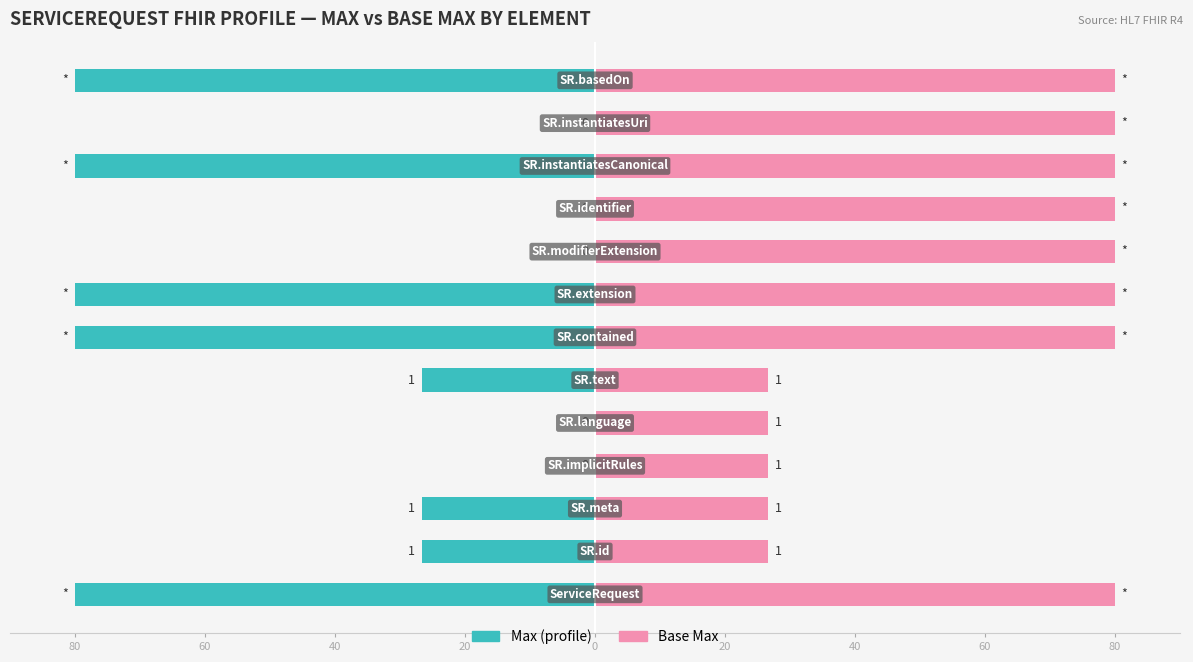

How many bars are there in total?

26